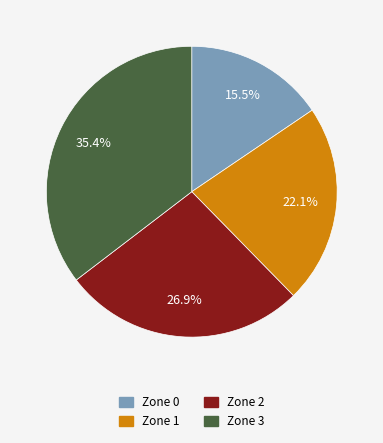

Does any single category account for the majority?

No